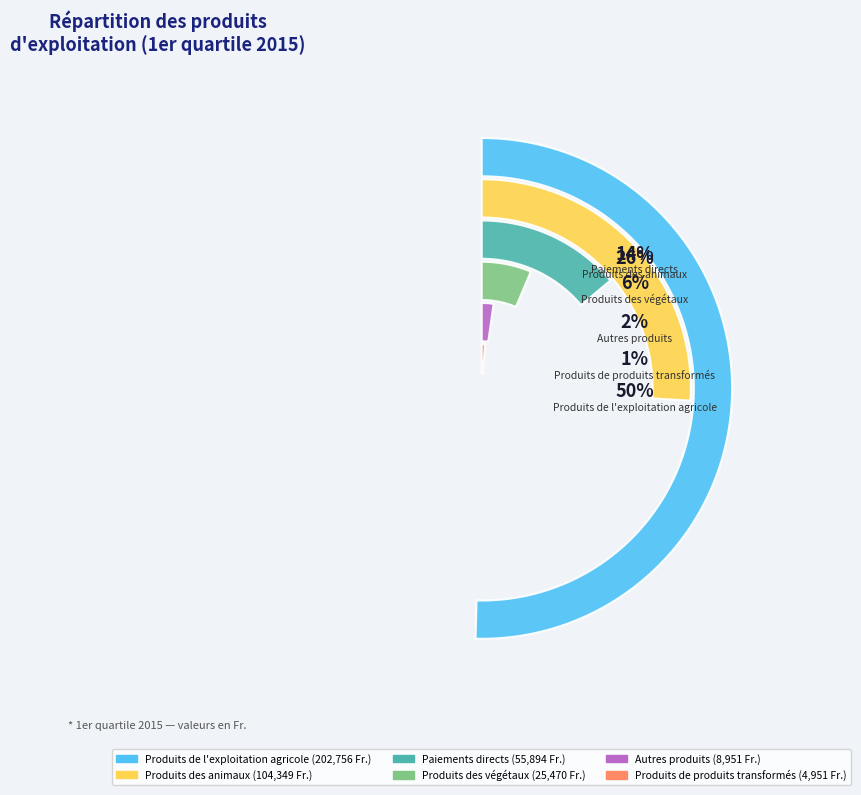

Rank the categories by value from lowest to highest.

Produits de
produits transformés, Autres
produits, Produits
des végétaux, Paiements
directs, Produits
des animaux, Produits de
l'exploitation agricole